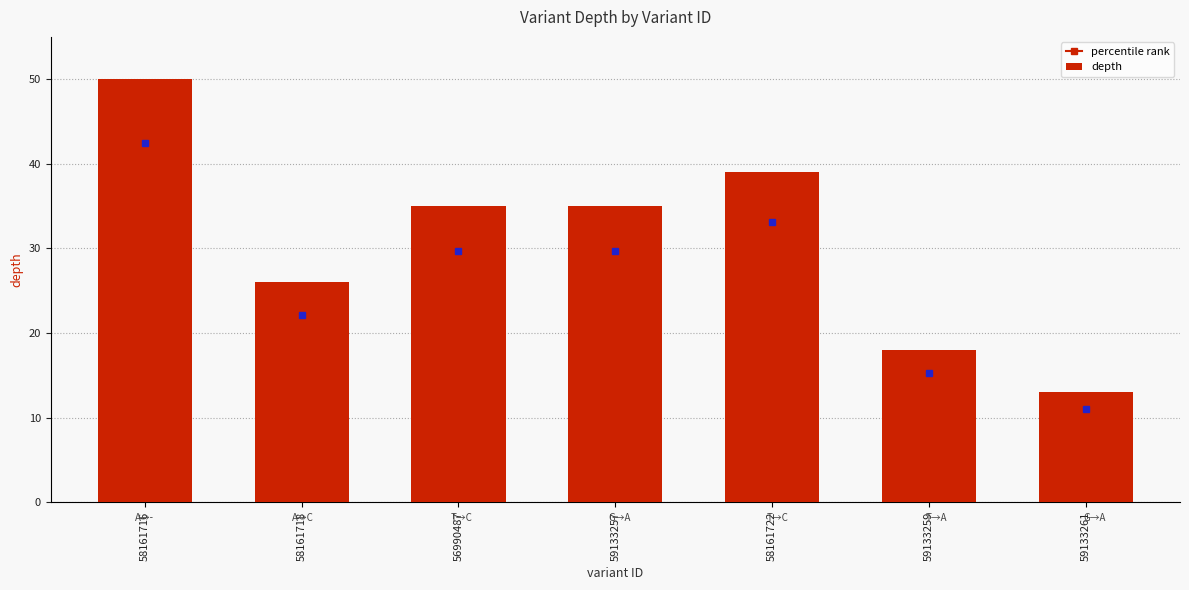

Between 59133259 and 58161718, which is larger?

58161718